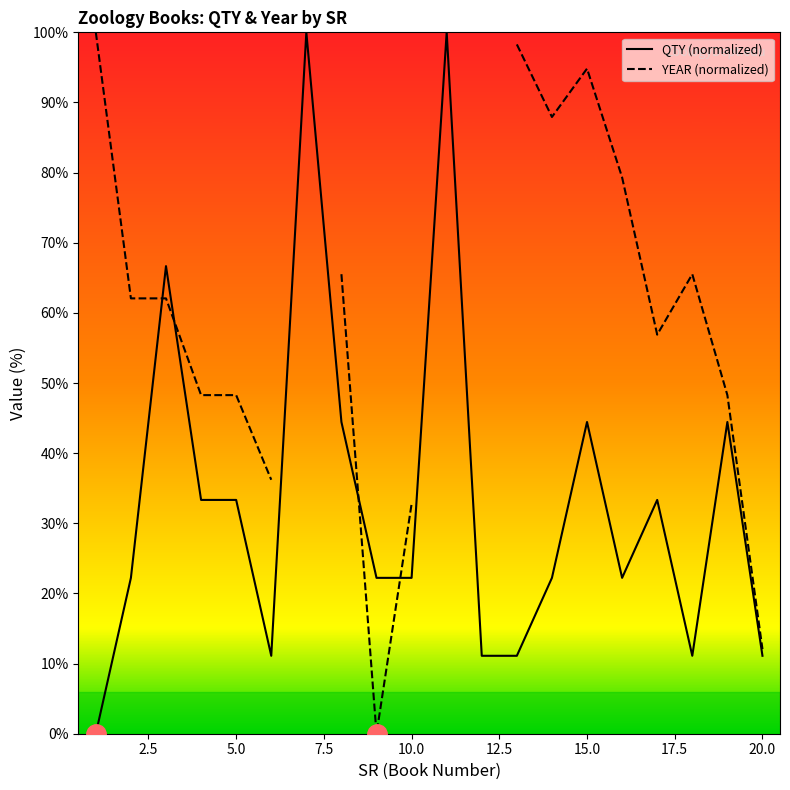

What are all the series names shown in the legend?

QTY (normalized), YEAR (normalized)